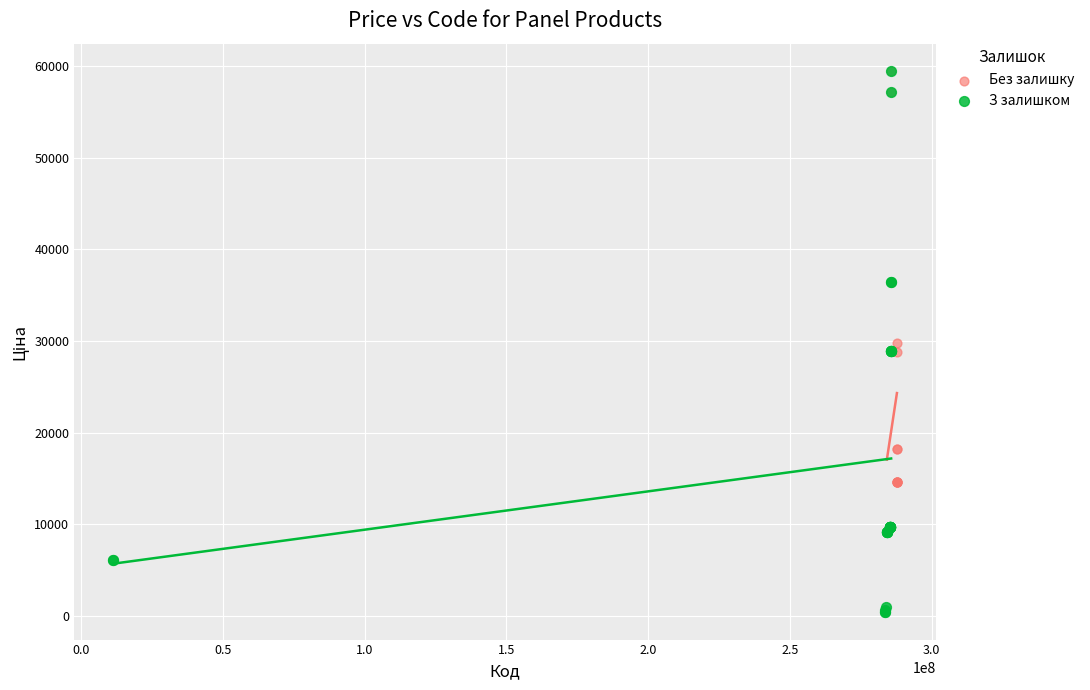

What are all the series names shown in the legend?

Без залишку, З залишком